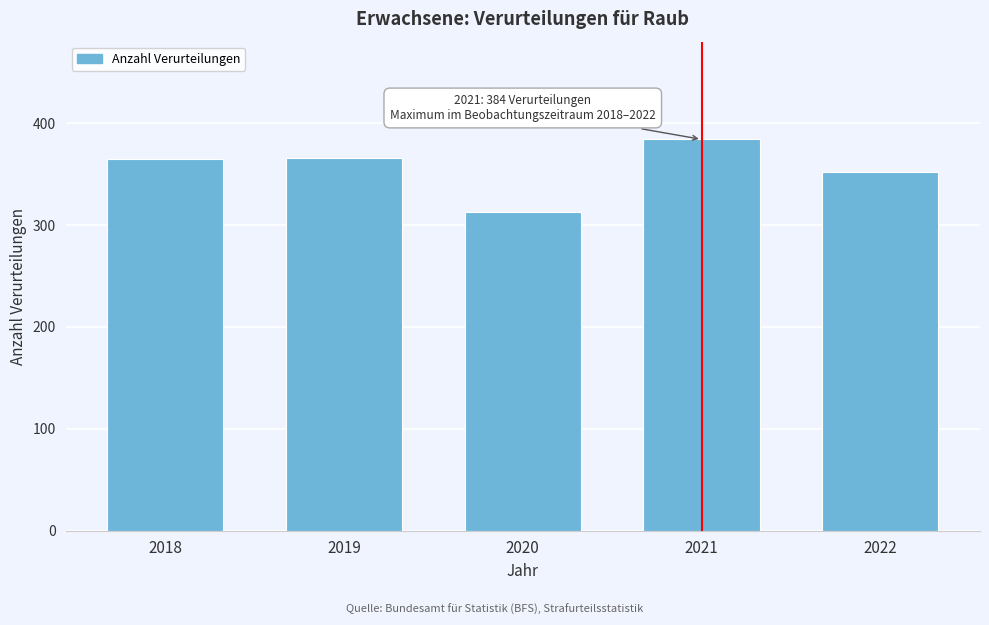

What is the difference between the maximum and minimum values?

71